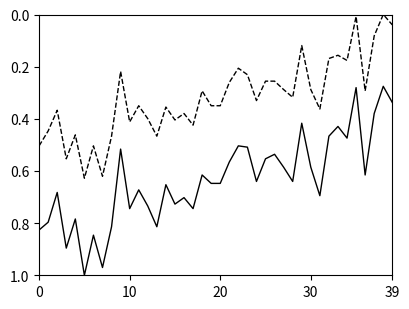

Reading left to right, what are all the values shown in this chart?

P1: 0.8	0.8	0.7	0.9	0.8	1.0	0.8	1.0	0.8	0.5	0.7	0.7	0.7	0.8	0.7	0.7	0.7	0.7	0.6	0.6	0.6	0.6	0.5	0.5	0.6	0.6	0.5	0.6	0.6	0.4	0.6	0.7	0.5	0.4	0.5	0.3	0.6	0.4	0.3	0.3
P2: 0.5	0.4	0.4	0.6	0.5	0.6	0.5	0.6	0.5	0.2	0.4	0.3	0.4	0.5	0.4	0.4	0.4	0.4	0.3	0.3	0.3	0.3	0.2	0.2	0.3	0.3	0.3	0.3	0.3	0.1	0.3	0.4	0.2	0.2	0.2	0.0	0.3	0.1	0.0	0.0